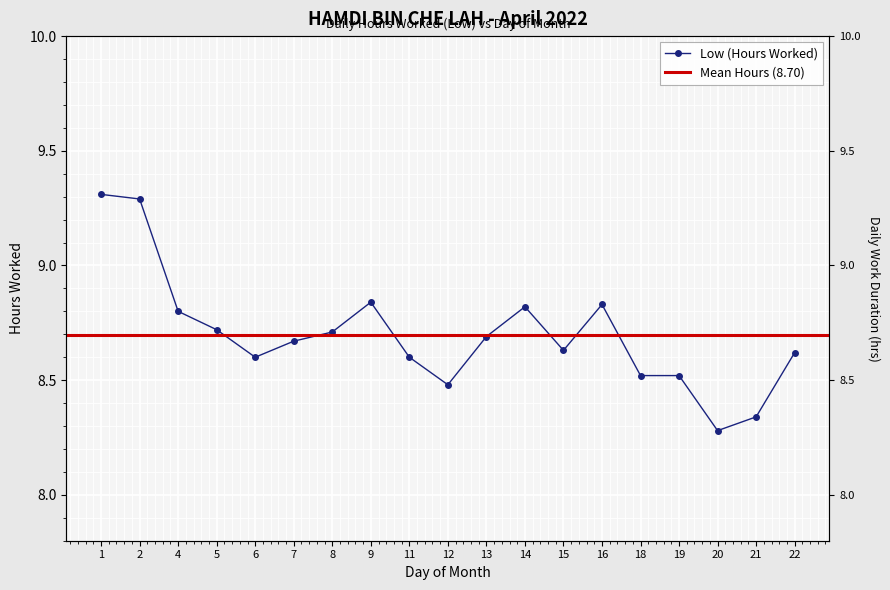

What is the difference between the maximum and minimum values?

1.0